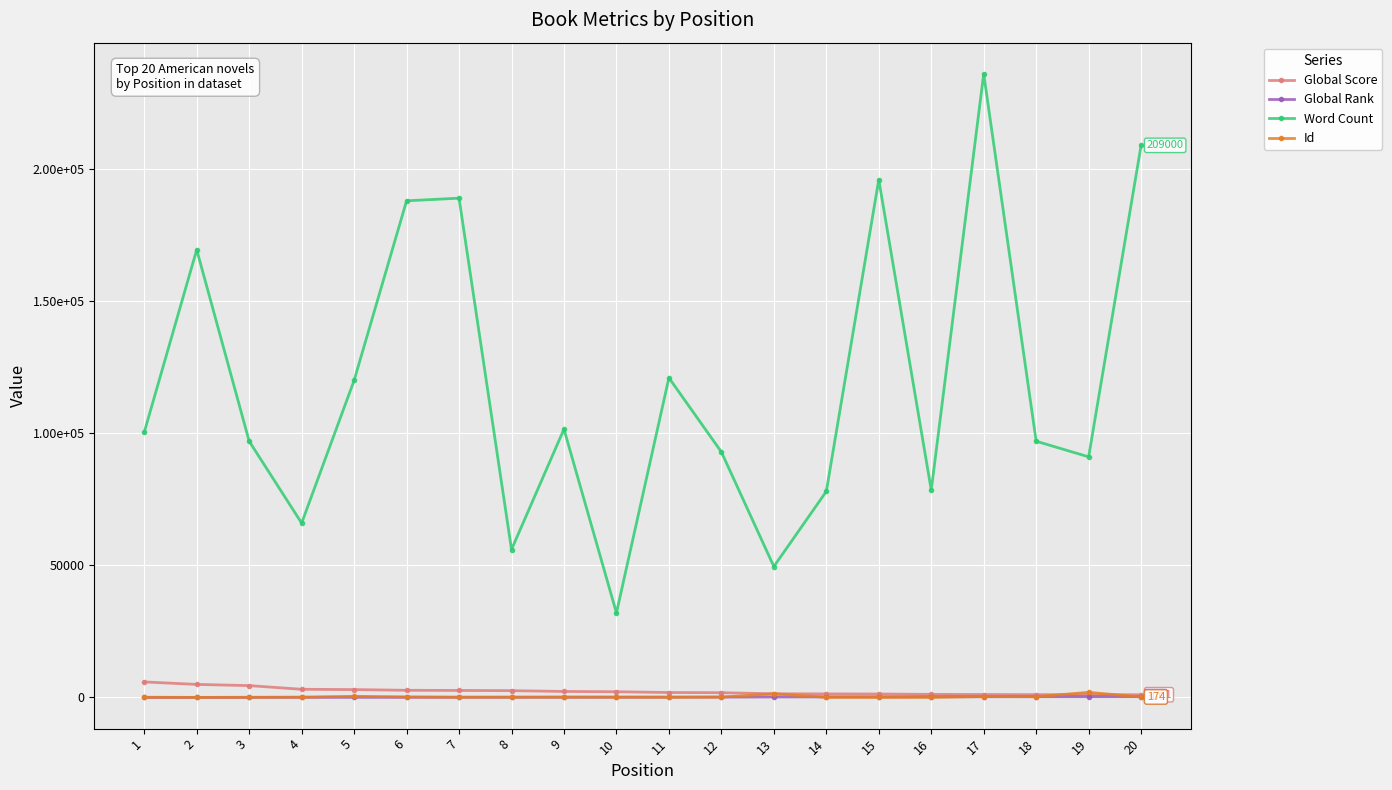

At how many categories does at least one series exceed 180698?

5